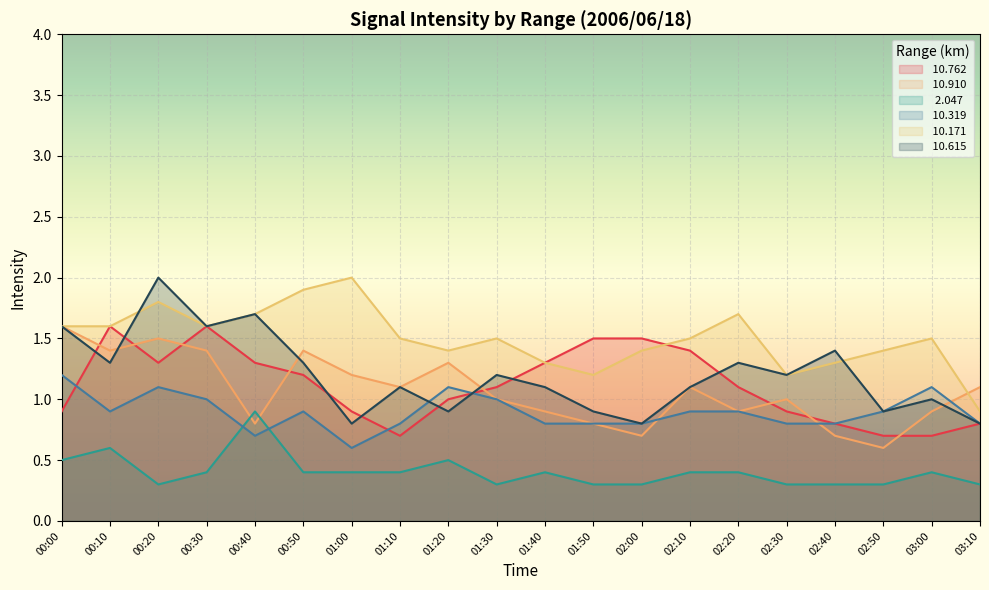

How many interior local valleys does the  10.910 series have?

6